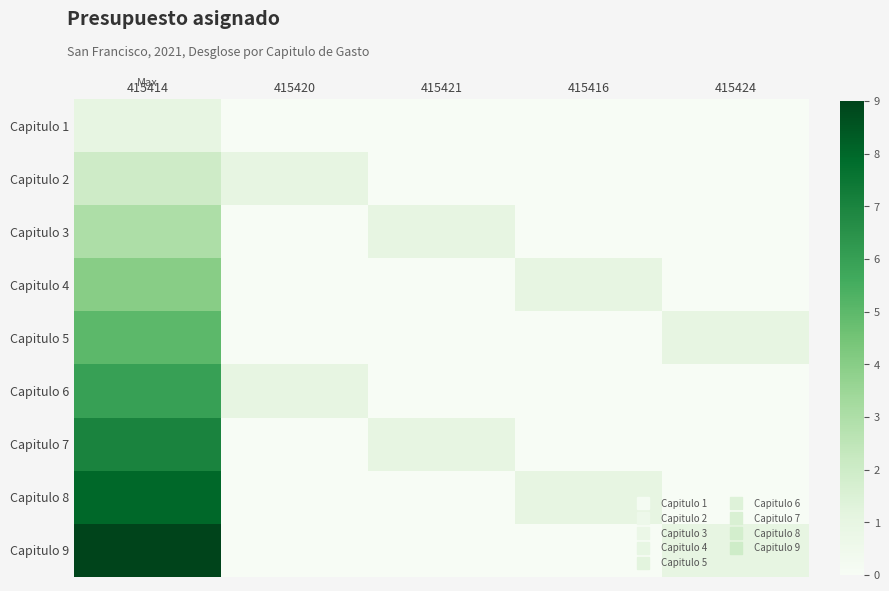

List the series in order of their peak value, lowest first.

Capitulo 1, Capitulo 2, Capitulo 3, Capitulo 4, Capitulo 5, Capitulo 6, Capitulo 7, Capitulo 8, Capitulo 9